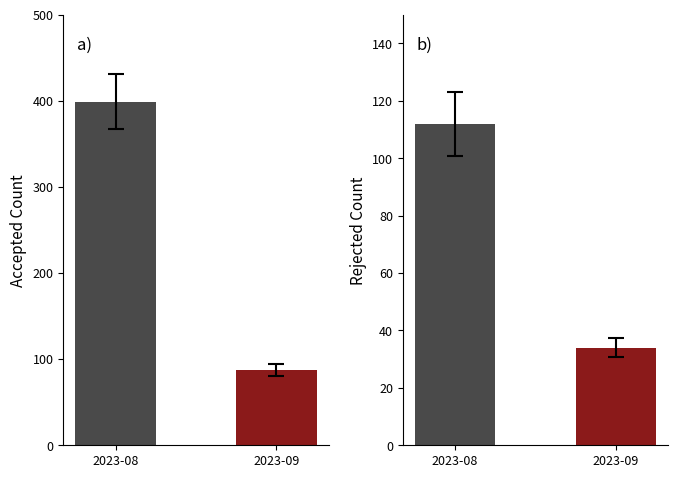

Which category has the lowest value in the Accepted series?

2023-09